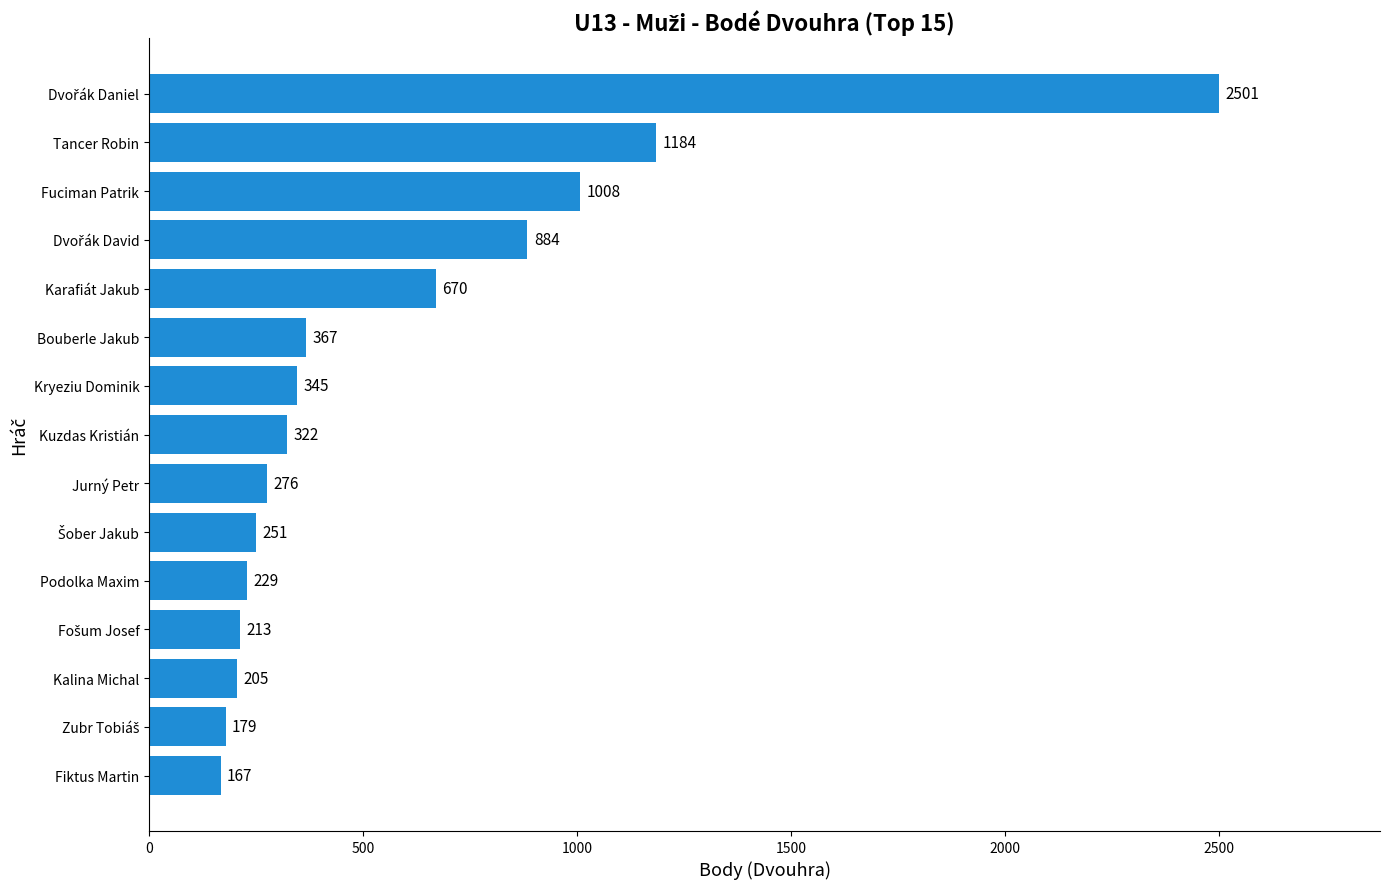

What is the sum of all values?

8801